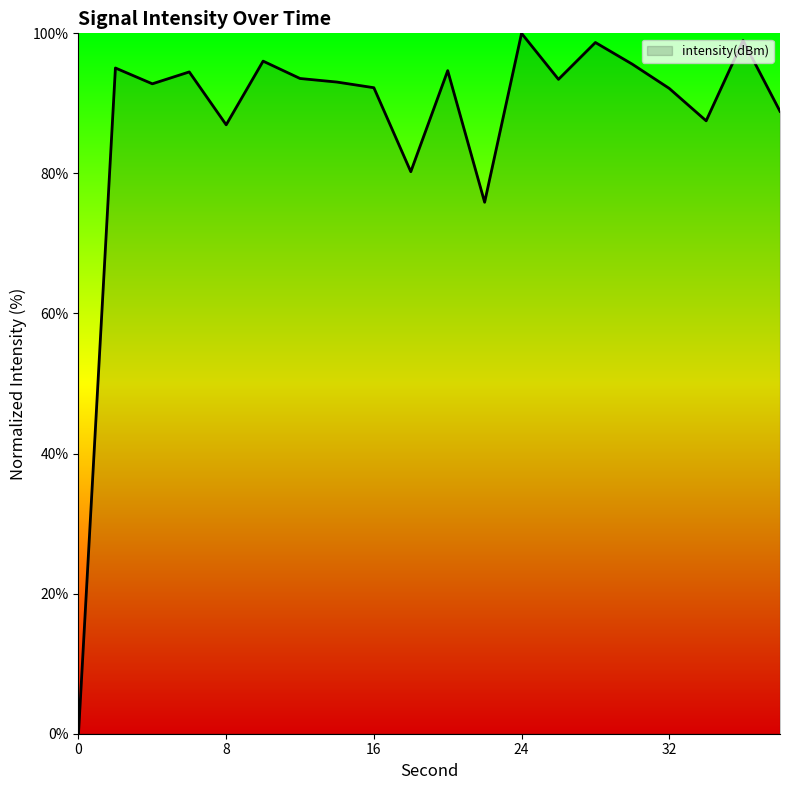

True or false: there are more than 1 points higher than both neighbors.

True